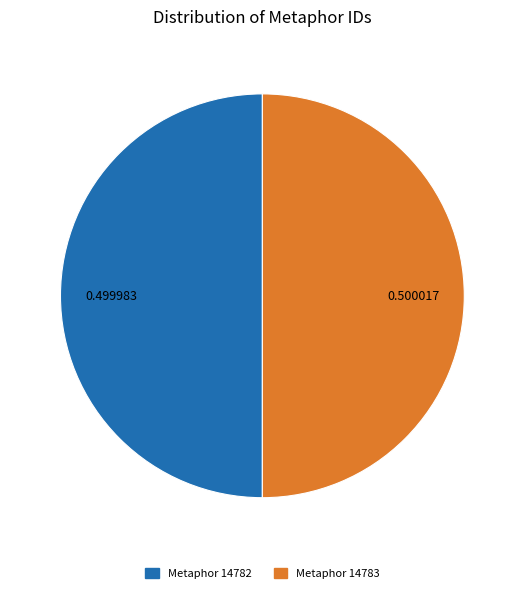

Combined, do Metaphor 14783 and Metaphor 14782 account for over 50%?

Yes